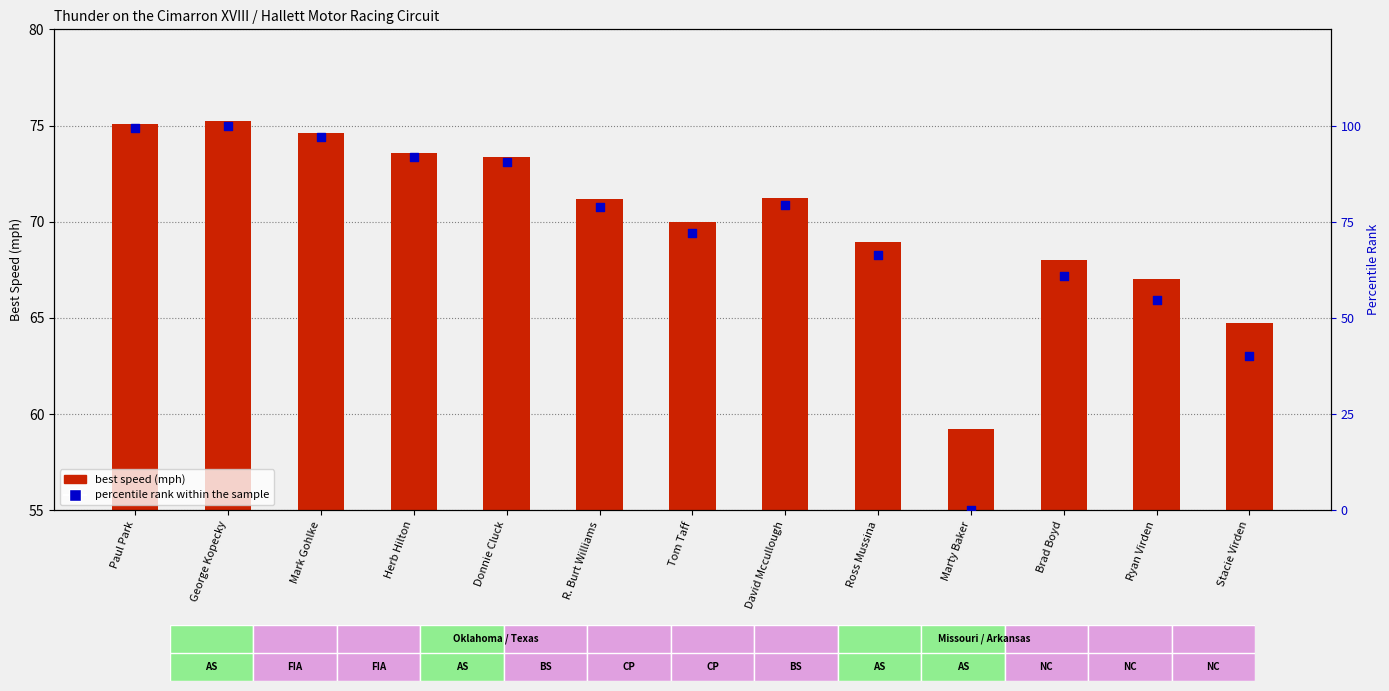

Which series has the largest Y range (max minus min)?

percentile rank within the sample